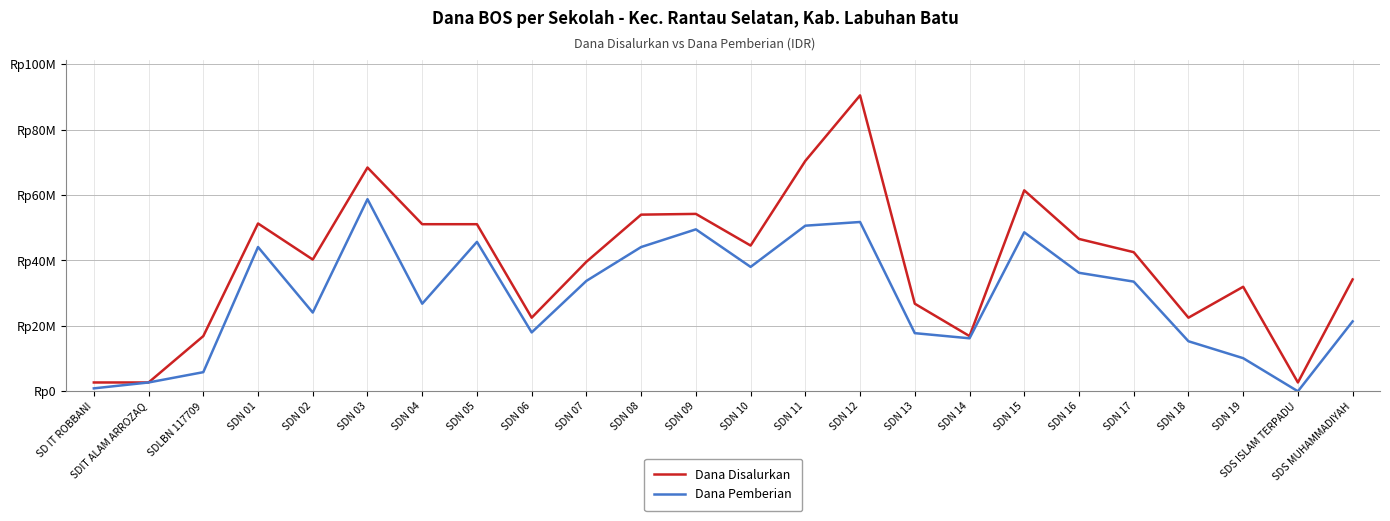

Which category has the highest value across all series?

SDN 12